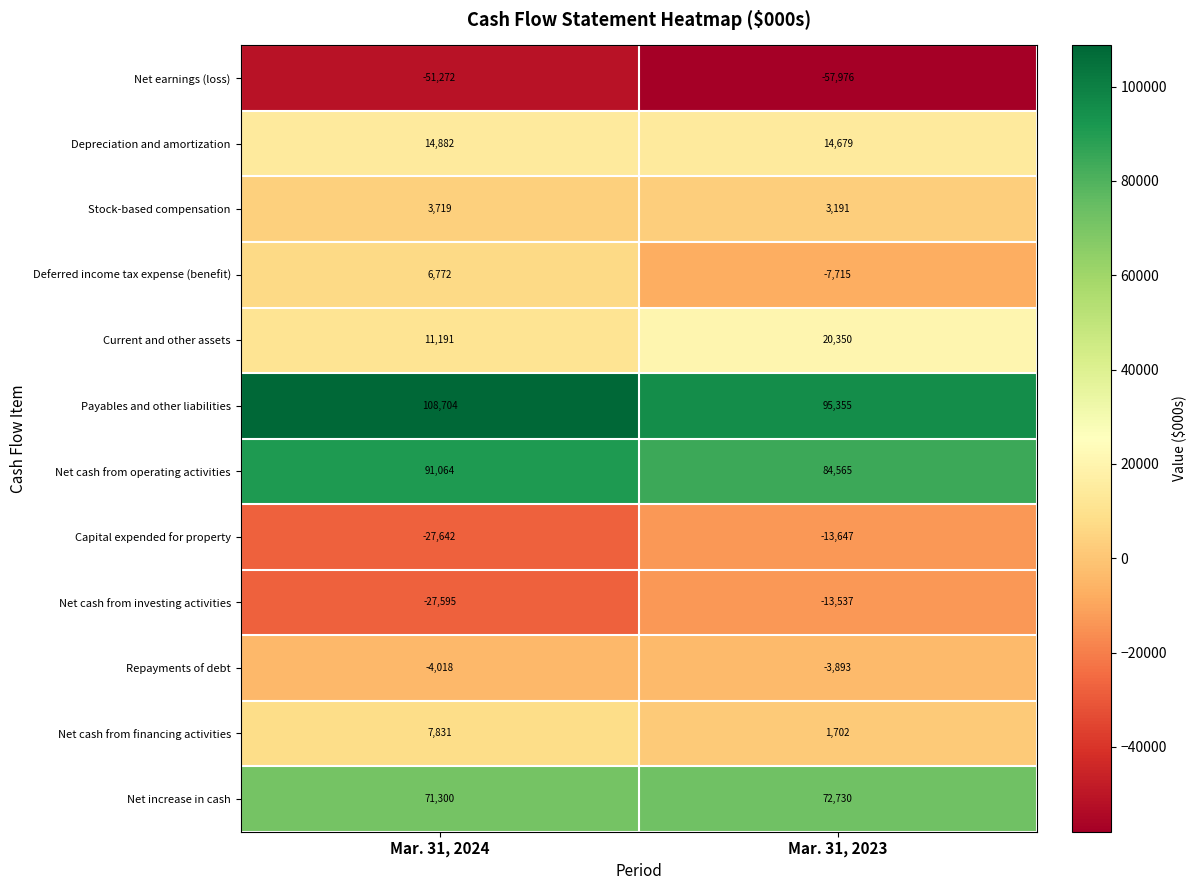

At how many categories does at least one series exceed 79405?

2